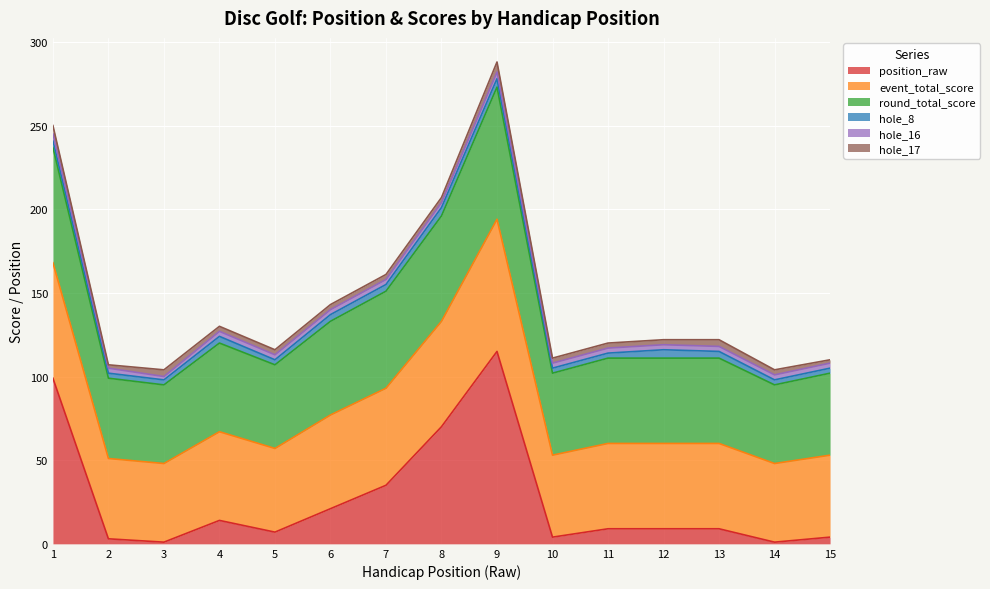

Which category has the lowest value across all series?

3